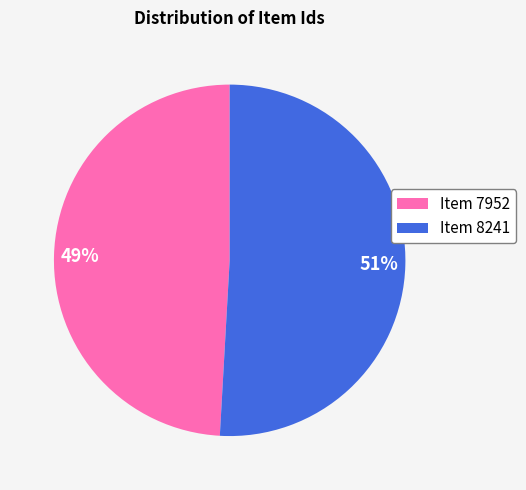

Do Item 8241 and Item 7952 together represent more than half of the pie?

Yes